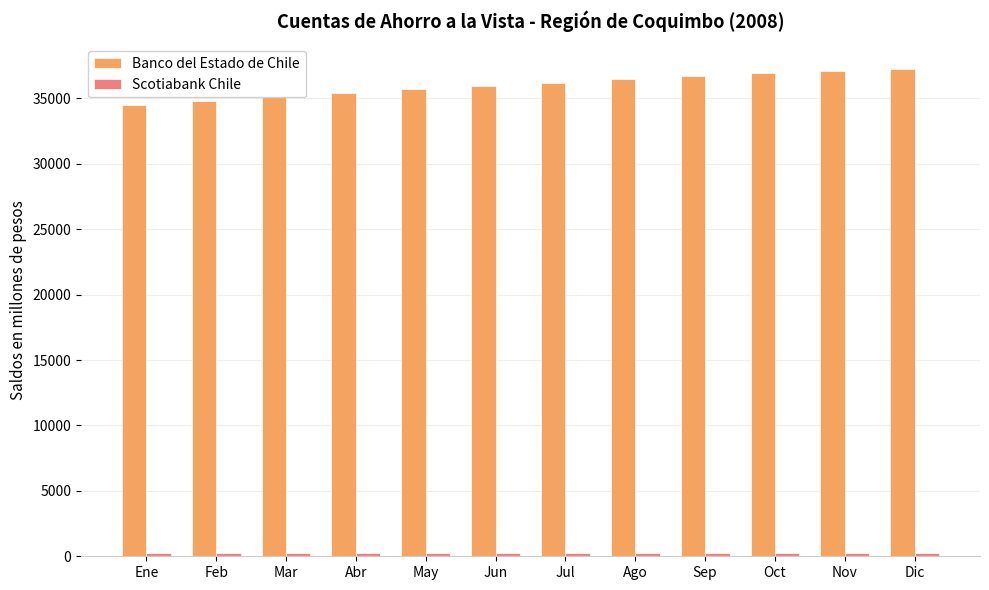

The Banco del Estado de Chile series shows 35719 at May. True or false?

True